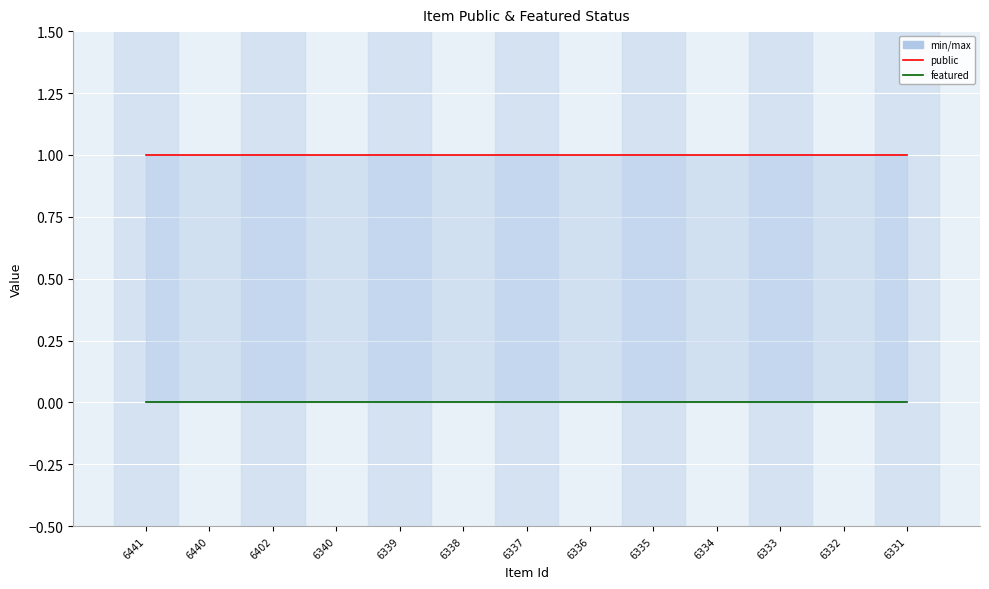

At 6332, list the series in order from smallest to largest.

featured, public